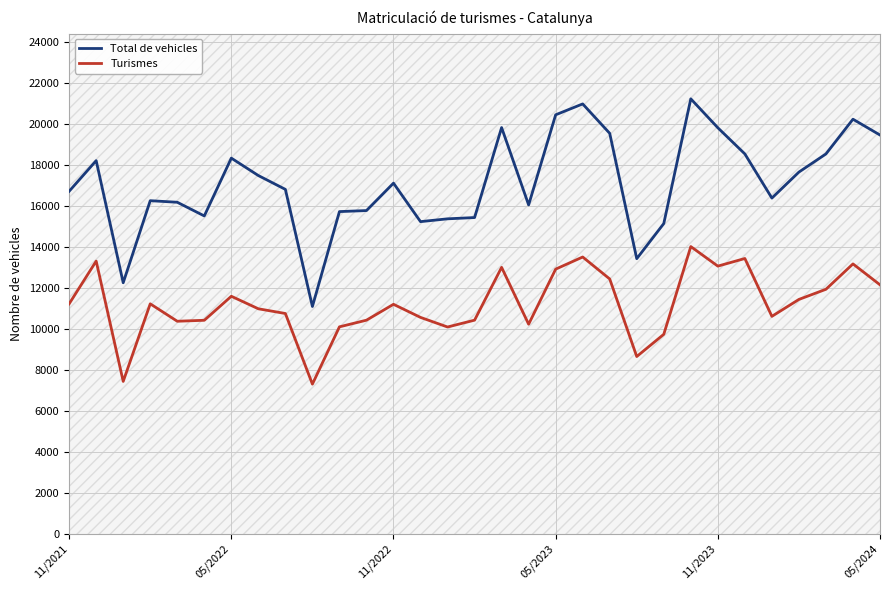

What are all the series names shown in the legend?

Total de vehicles, Turismes